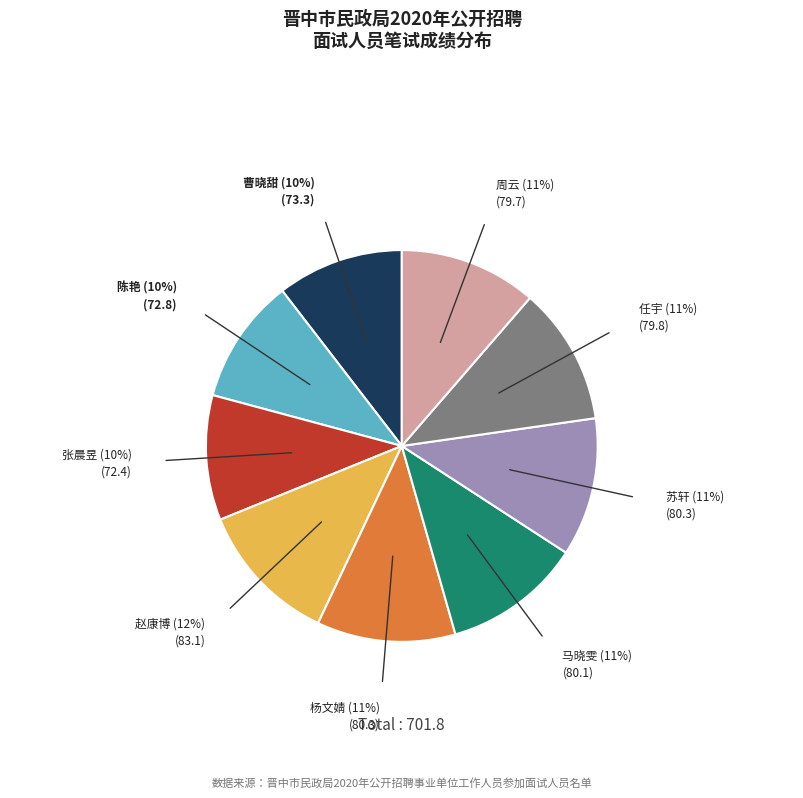

Does any single category account for the majority?

No